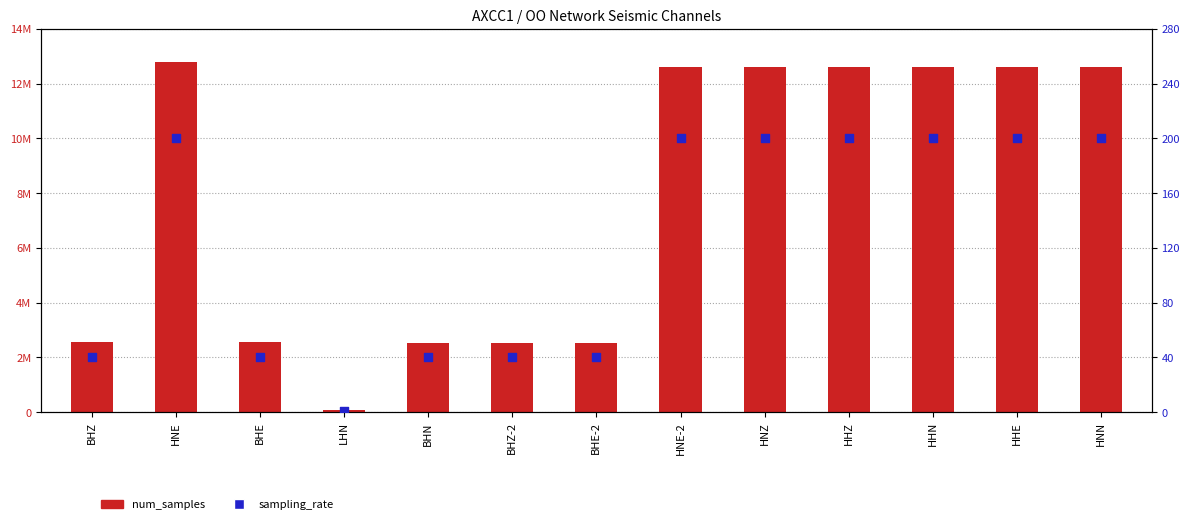

What are all the series names shown in the legend?

num_samples, sampling_rate